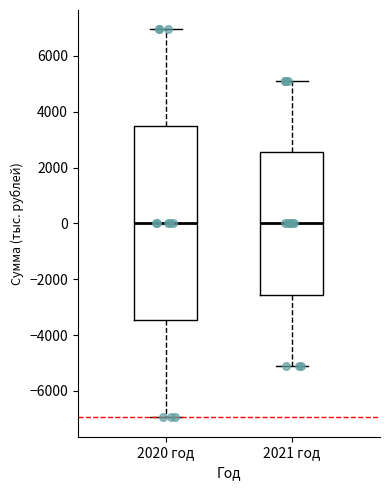

Where does the median line of the box for 2020 год sit on the y-axis? The values are not printed on the chart, so give them approximately, as read against the axis.

0